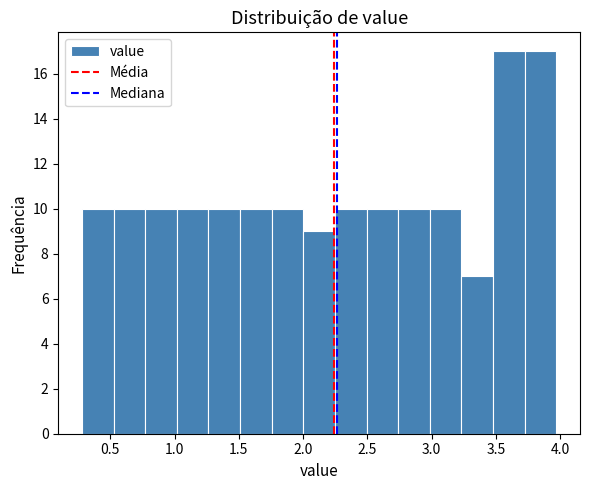

How tall is the bar that spans 3.25 to 3.50 on the x-axis? Neither the bar edges nor the heights are printed on the chart, so give them approximately, as read against the axes.

7